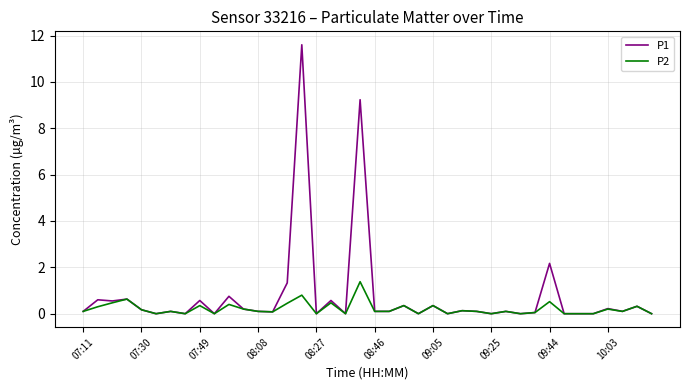

How many lines are shown in the chart?

2